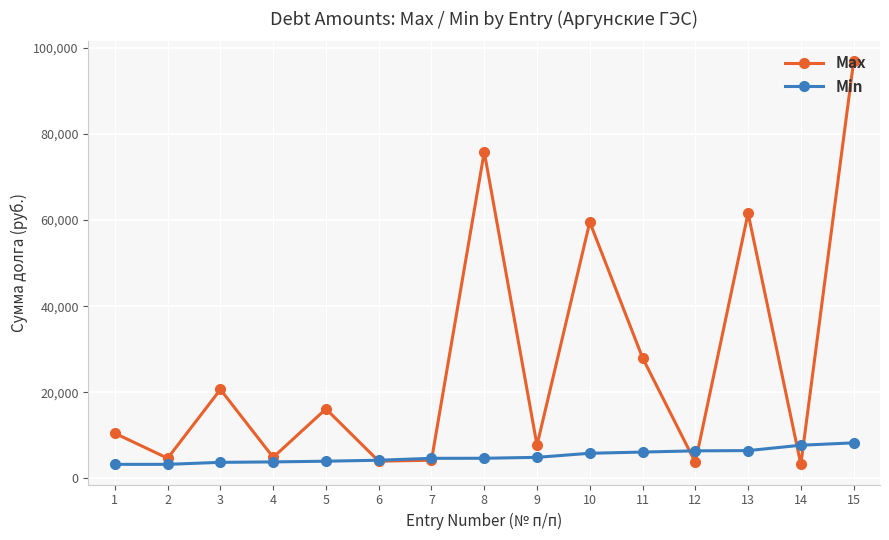

Rank the series by their average value, from highest to lowest.

Max, Min